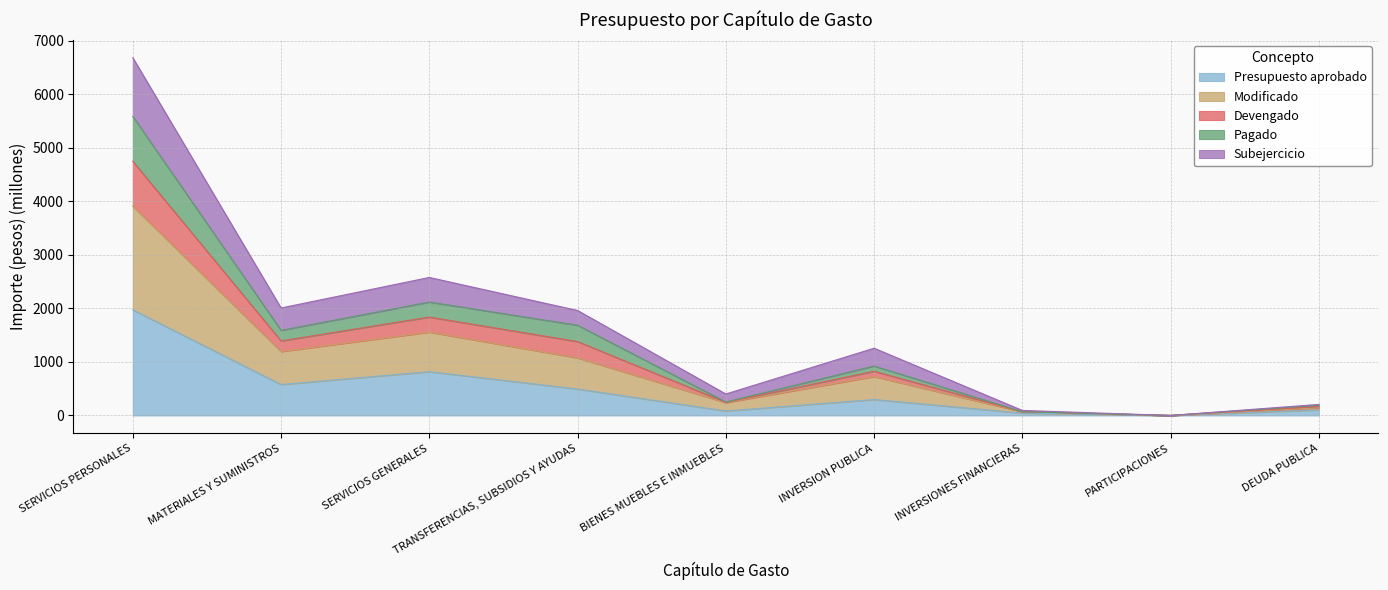

Is the value of Subejercicio at MATERIALES Y SUMINISTROS greater than the value of Modificado at SERVICIOS PERSONALES?

No